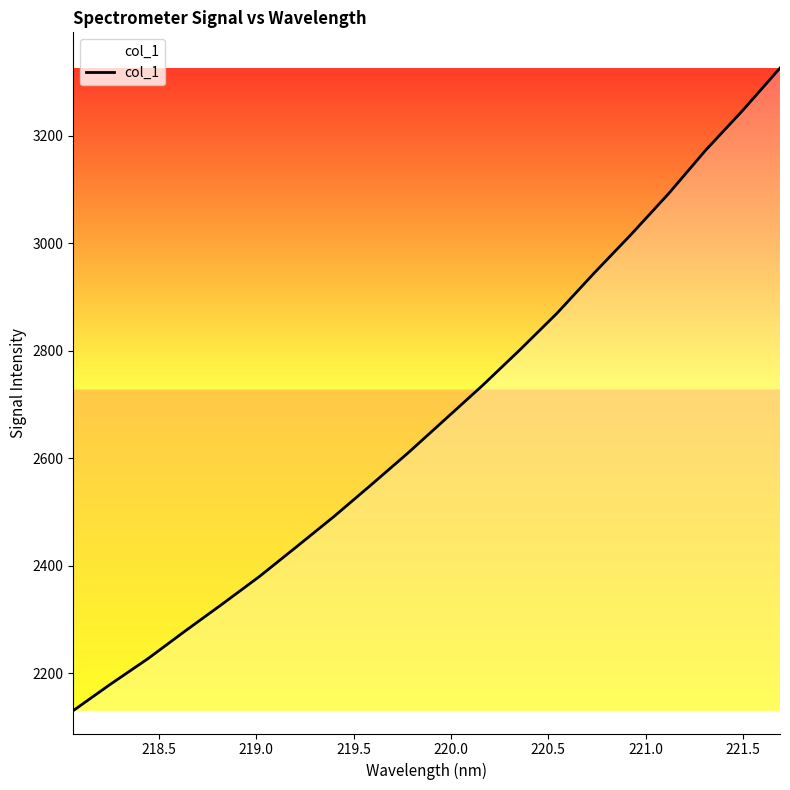

What is the smallest value displayed?

2130.1